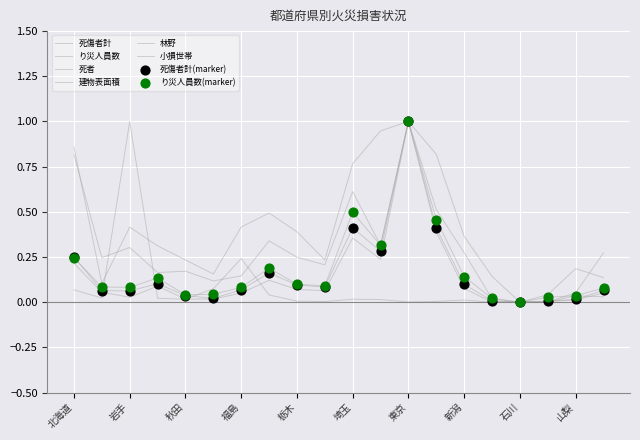

How many lines are shown in the chart?

6